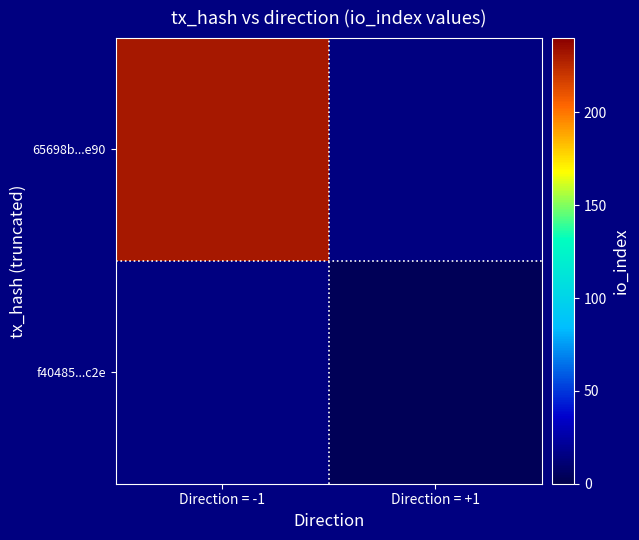

At which category is the sum across all series the highest?

Direction = -1